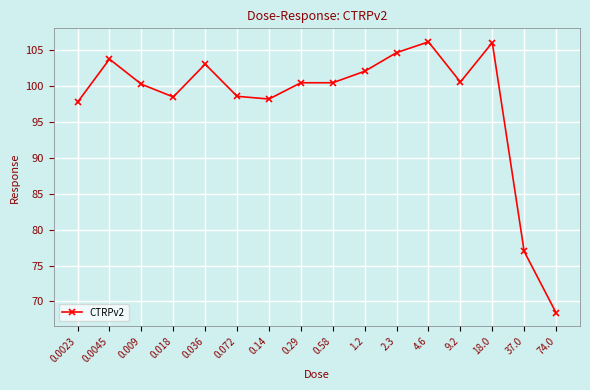

How many series are shown in this chart?

1